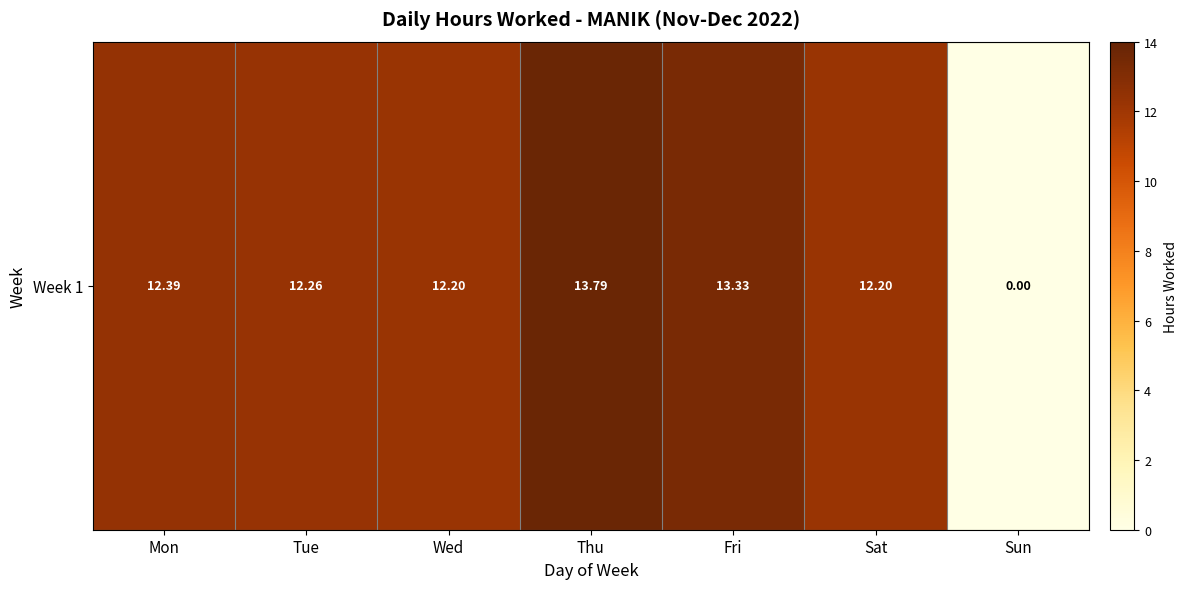

What is the difference between the maximum and second lowest values?

1.6